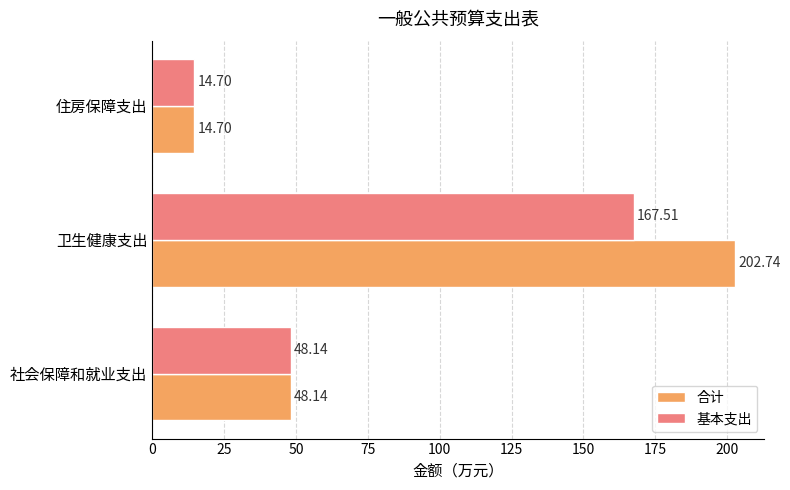

Which series has the widest spread of values?

合计